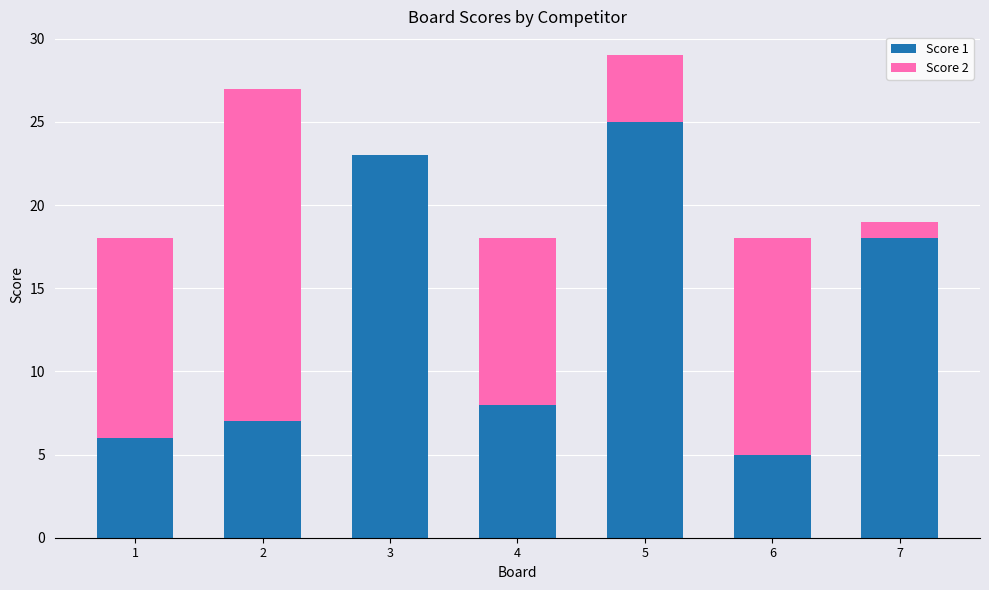

What is the maximum value for Score 1?

25